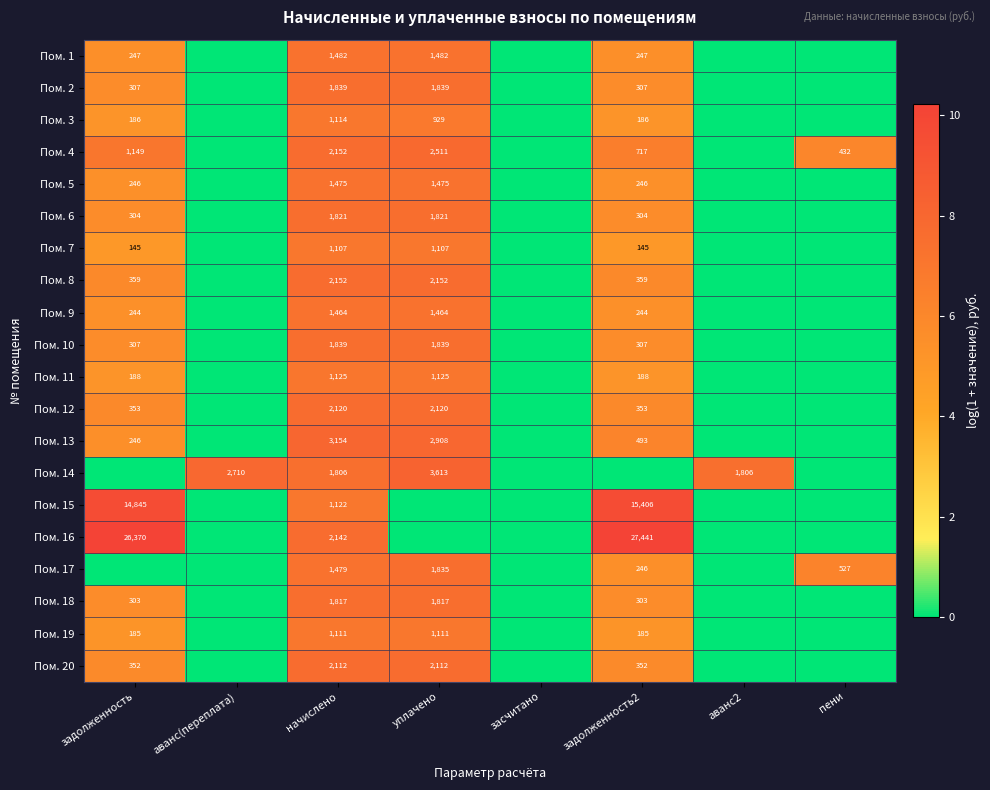

The Пом. 1 series shows 9.2 at задолженность. True or false?

False